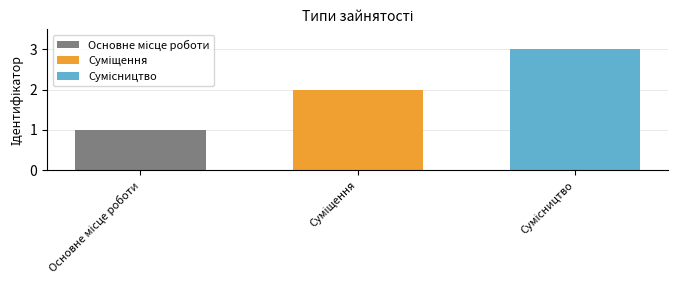

What is the greatest value displayed?

3